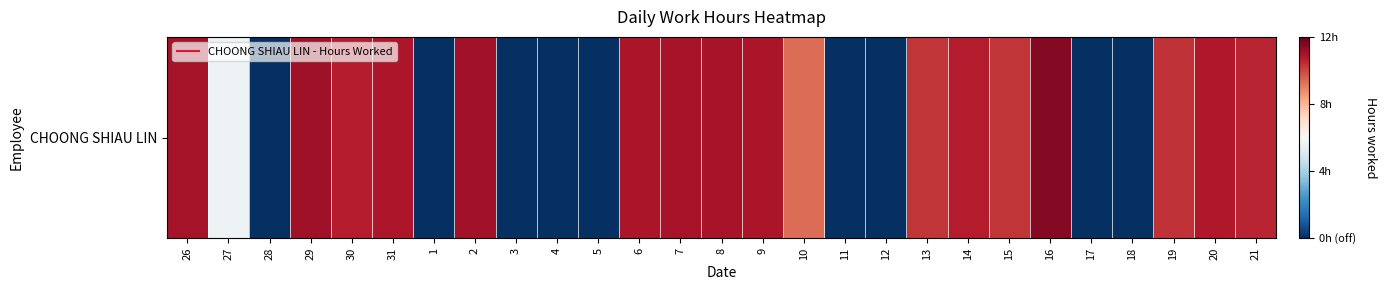

How many series are shown in this chart?

1